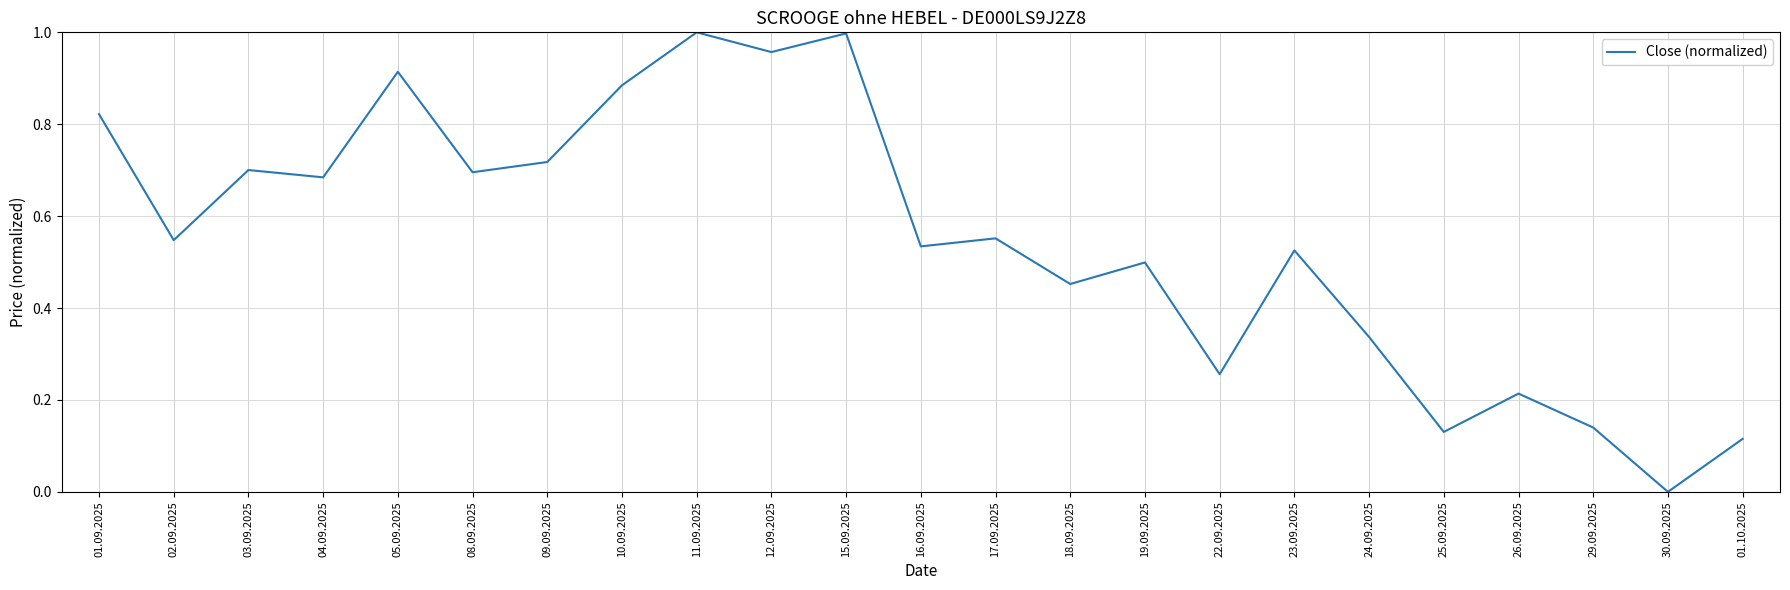

How many values exceed 0?

22